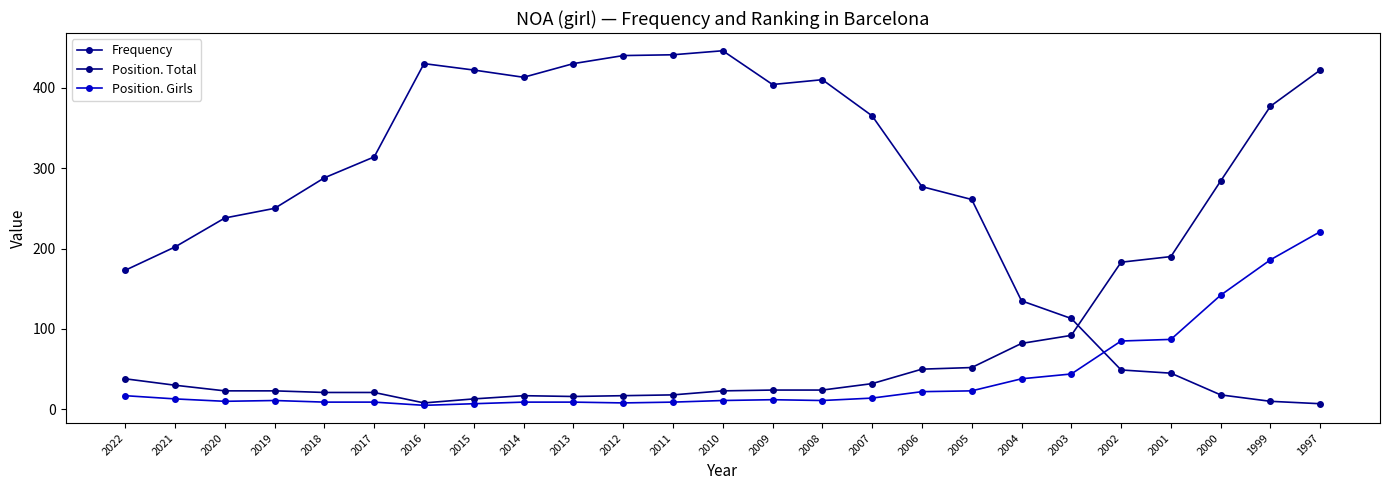

How many data points in Frequency are less than 277?

12